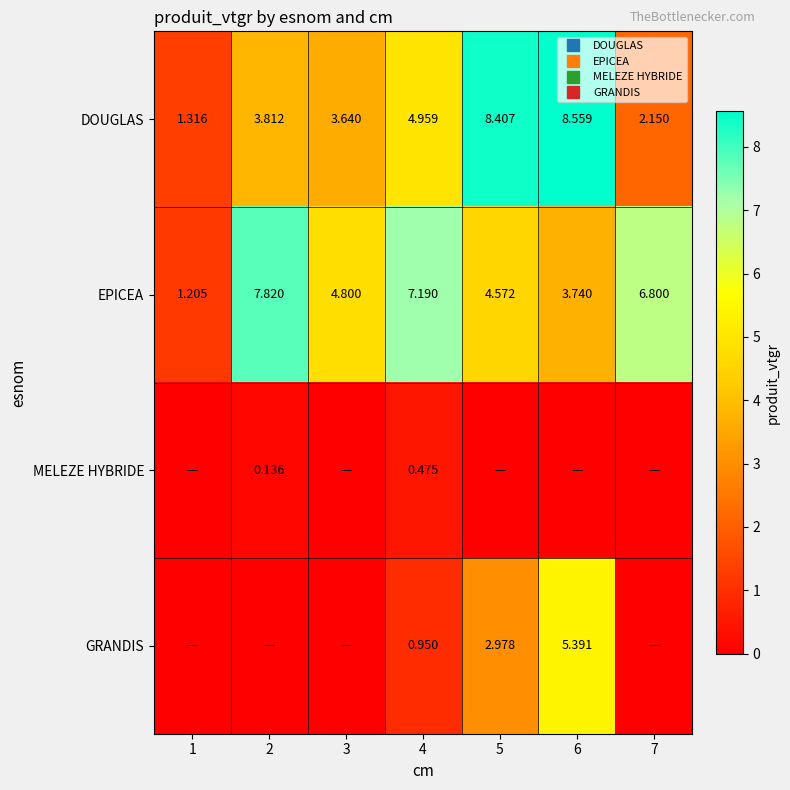

What is the sum of all DOUGLAS values?

32.8